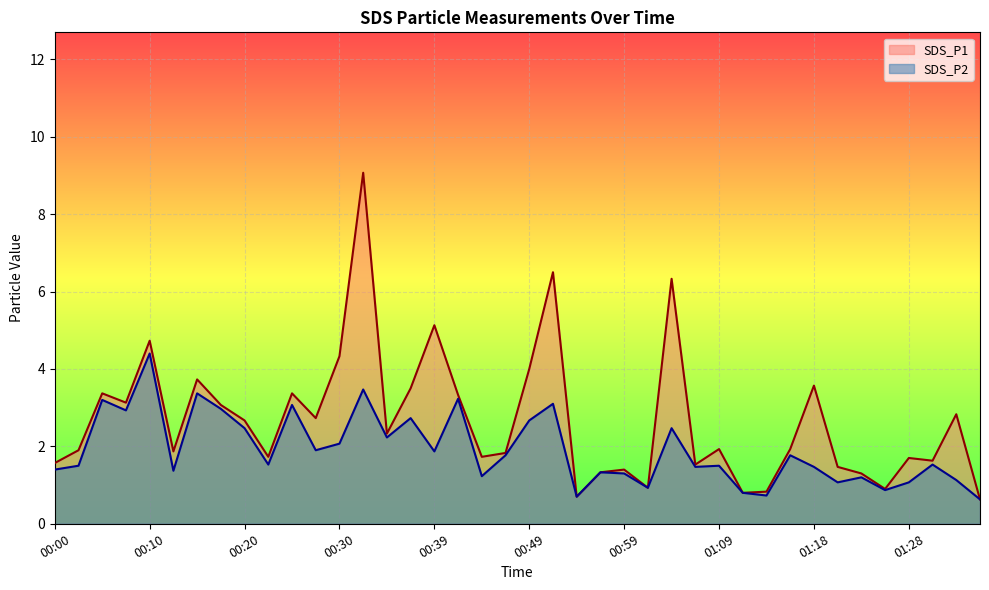

Rank the series at 01:16 from lowest to highest value.

SDS_P2, SDS_P1